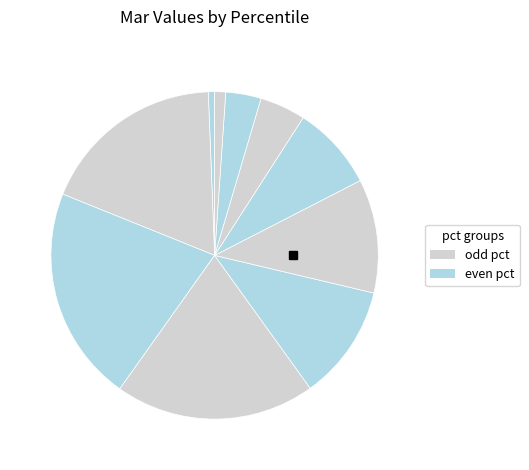

Which category has the biggest portion of the pie?

pct25